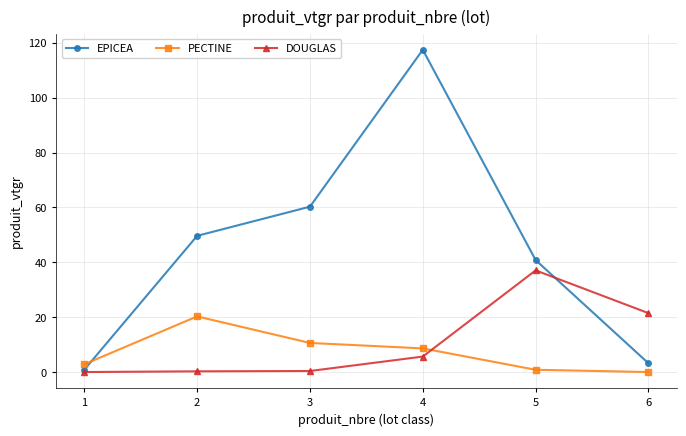

The value of PECTINE at 2 is 28.8. True or false?

False